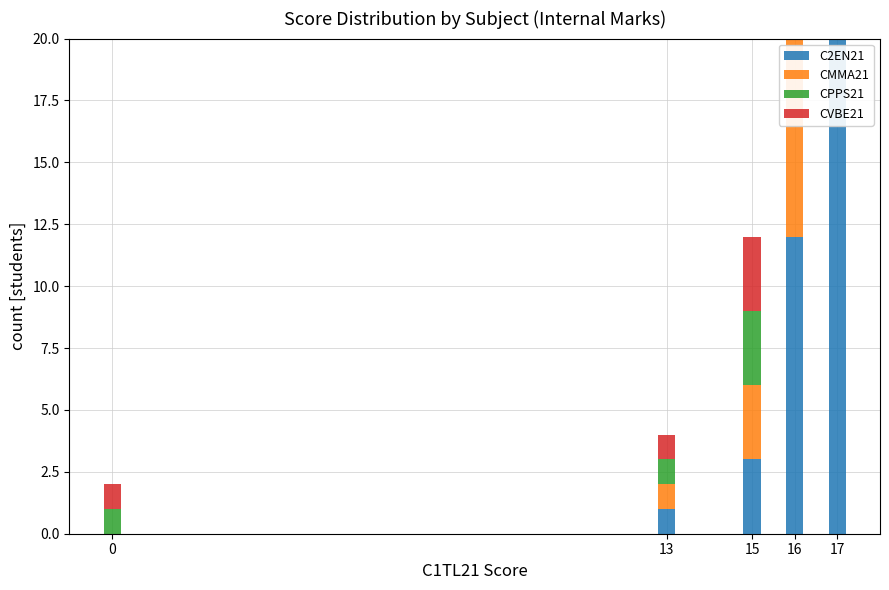

Rank the series at 17 from lowest to highest value.

C2EN21, CMMA21, CPPS21, CVBE21